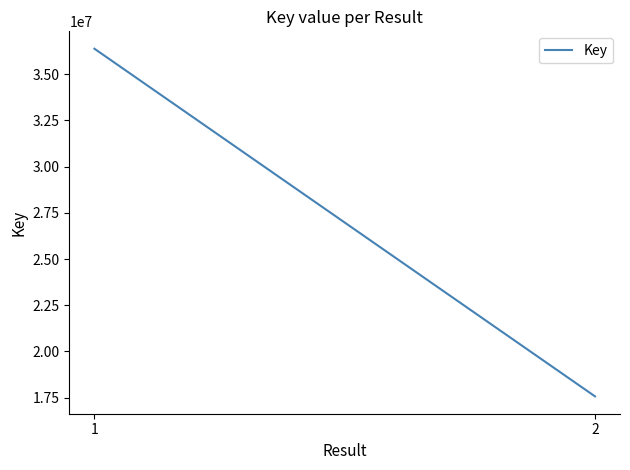

What is the greatest value displayed?

36371808